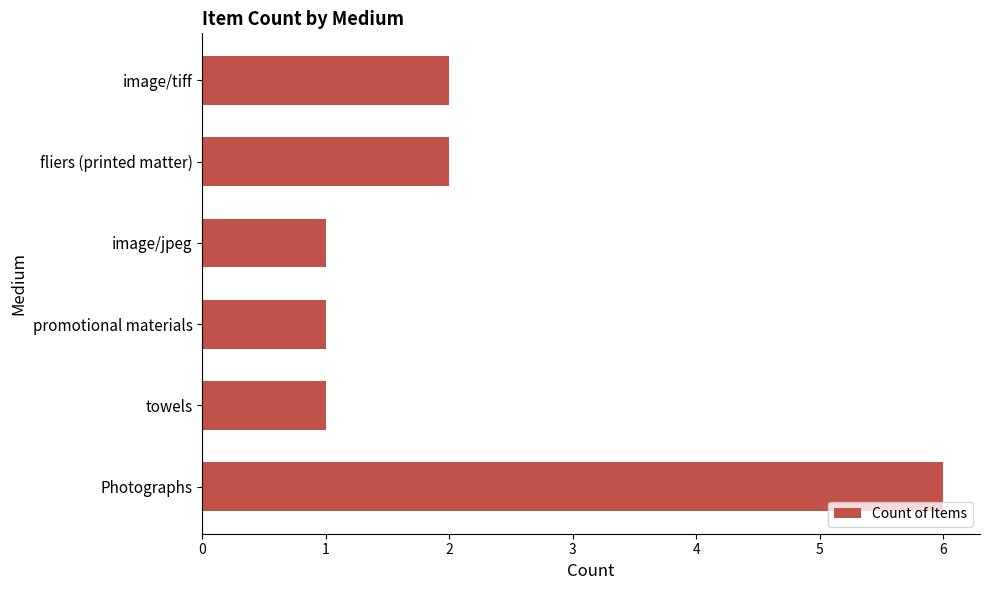

What is the sum of the values at Photographs and towels?

7